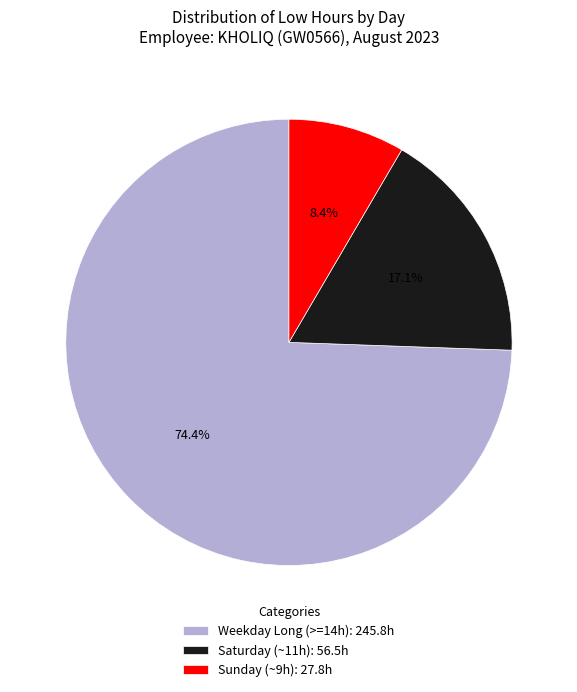

Does Saturday (~11h): 56.5h represent more than half of the total?

No